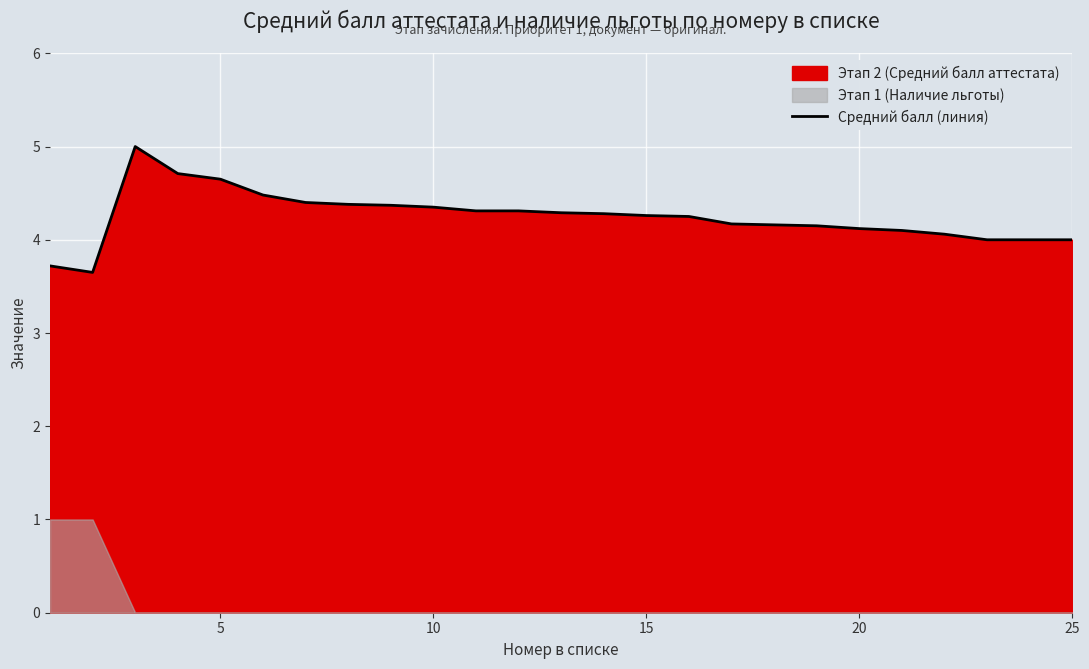

Is it true that the value at 11 is 6.0?

False